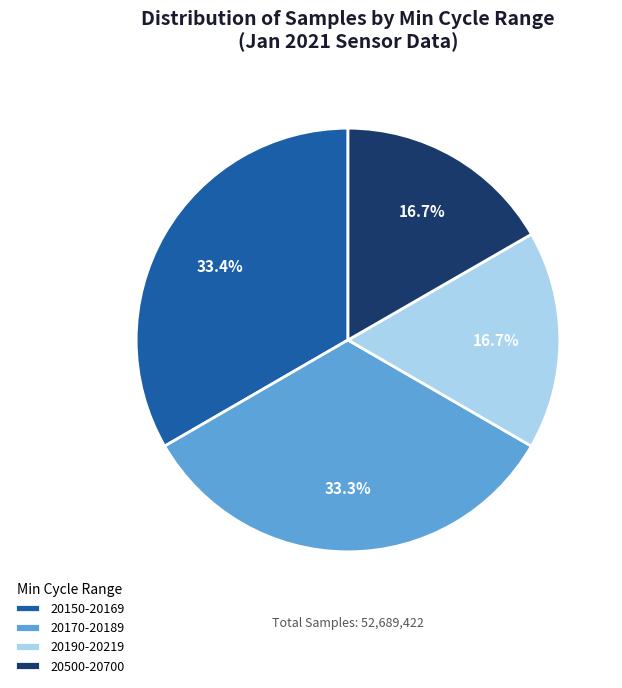

Which has a higher value, 20500-20700 or 20150-20169?

20150-20169